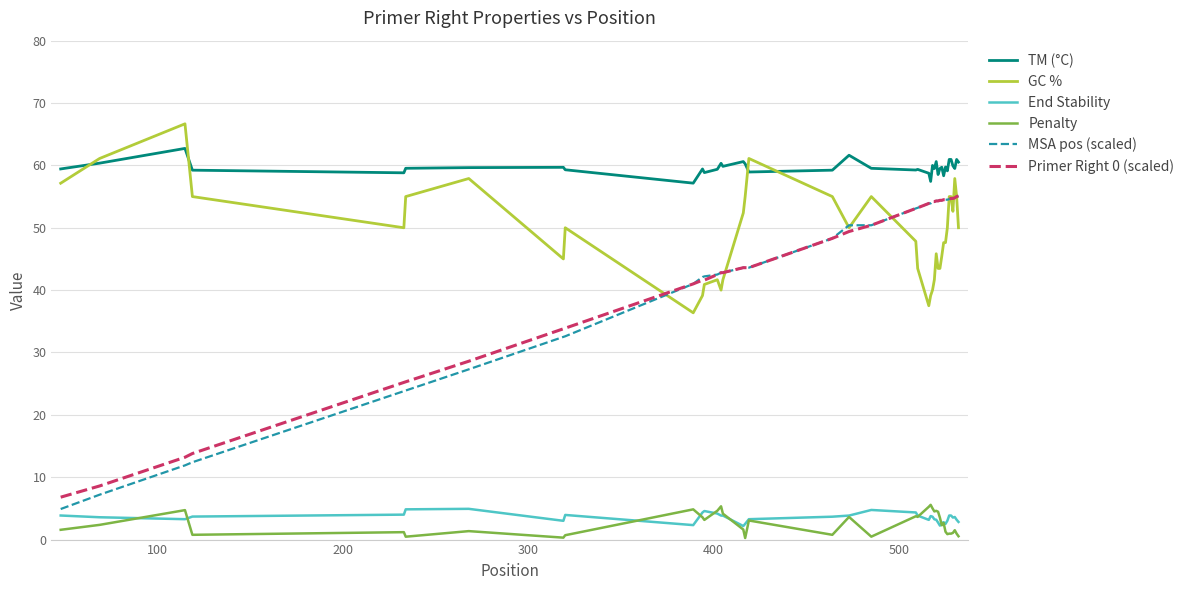

True or false: Primer Right 0 (scaled) and TM (°C) cross at least once.

False